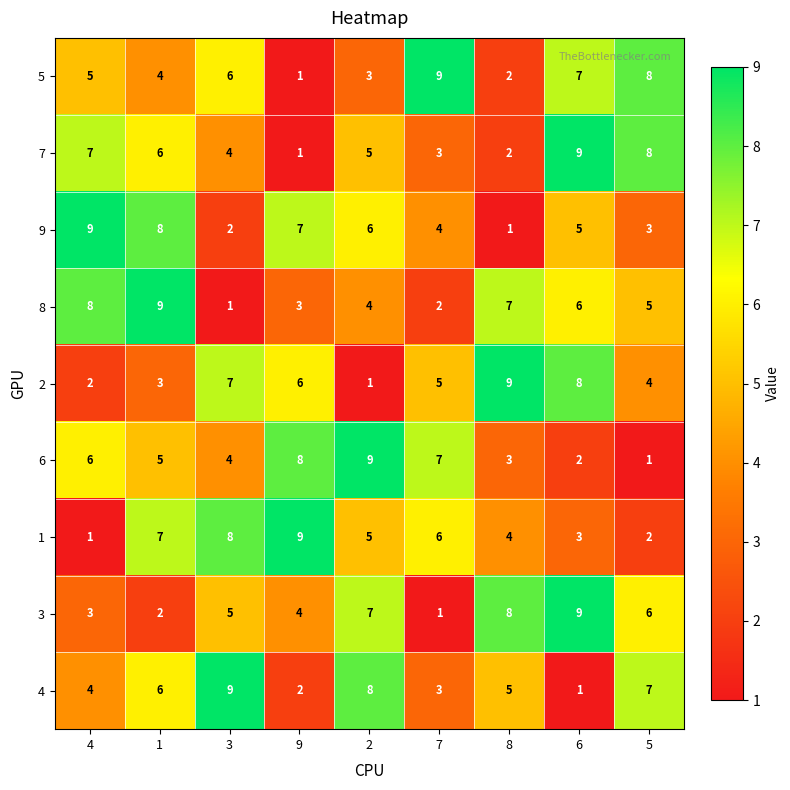

What is the sum of the 4 values at 8 and 9?

7